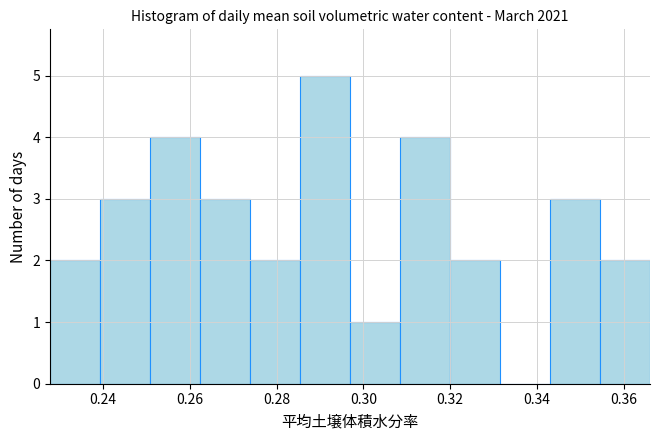

Which range on the x-axis has the tallest bar?

0.286 to 0.296